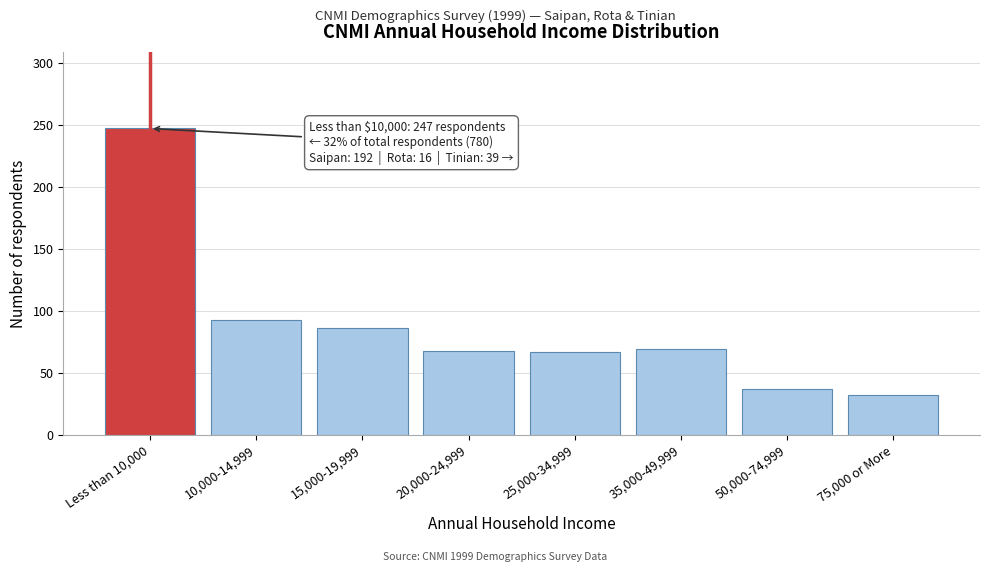

What is the label of the 2nd bar from the right?

50,000-74,999